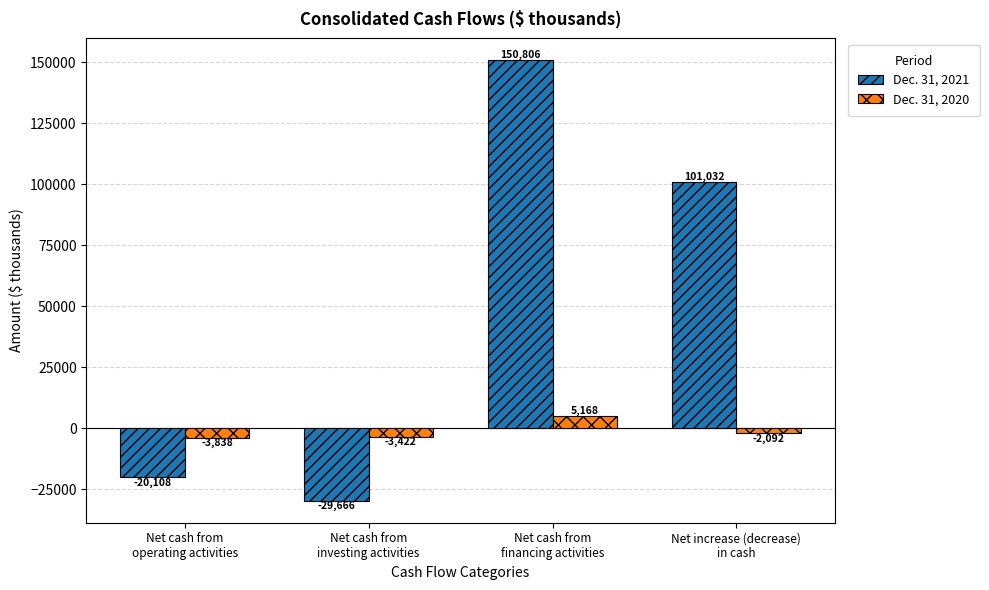

List the series in order of their overall mean, highest first.

Dec. 31, 2021, Dec. 31, 2020